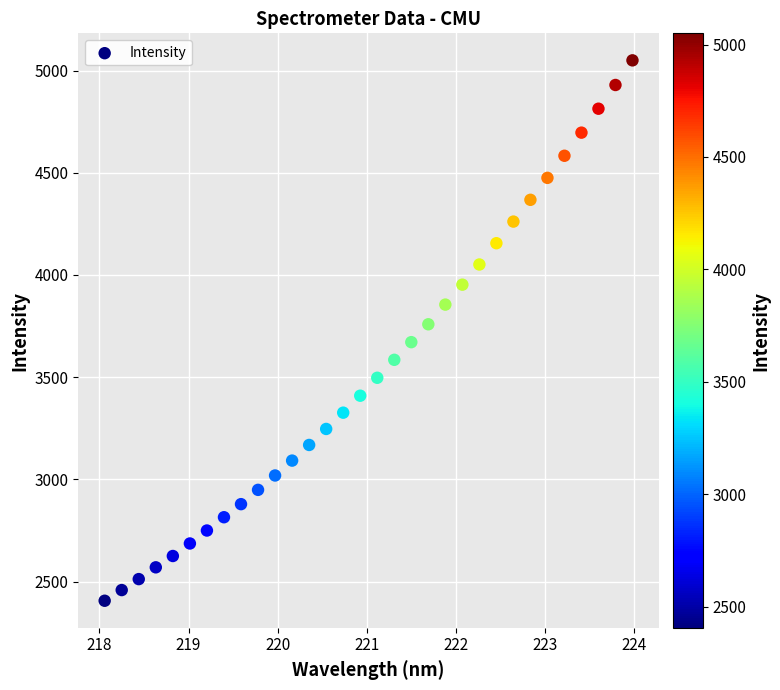

What is the range of X values (max minus min)?

5.9